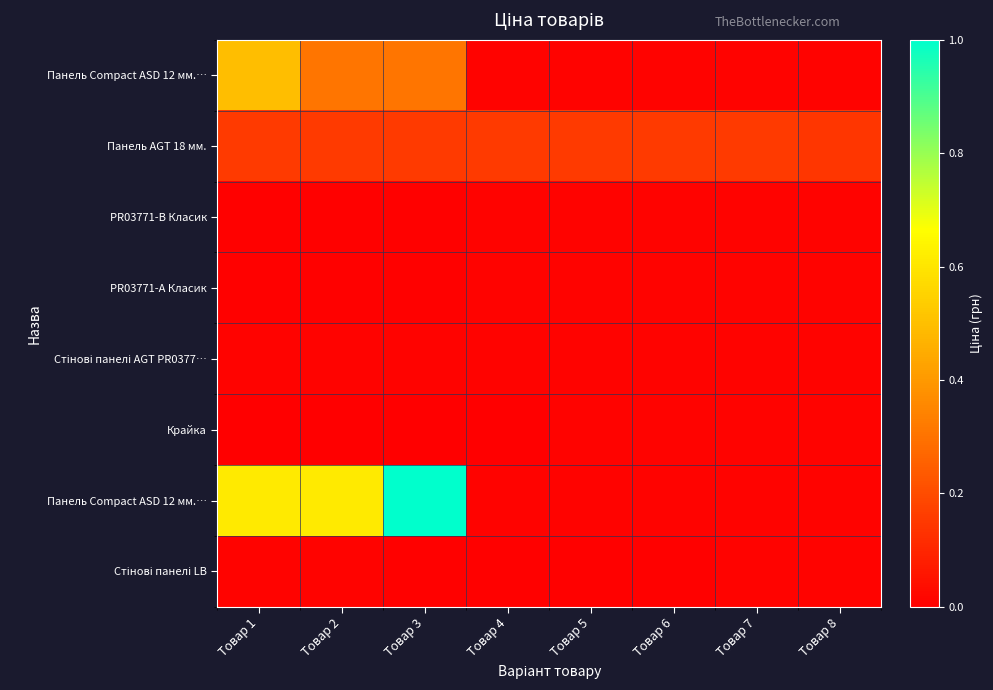

At which category is the sum across all series the highest?

Товар 3